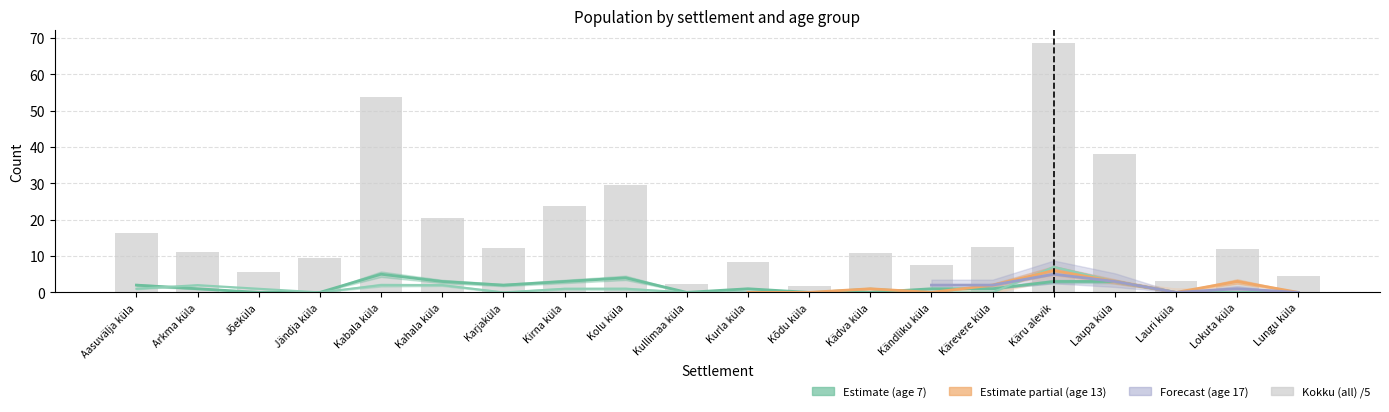

Does the chart contain stacked bars?

No